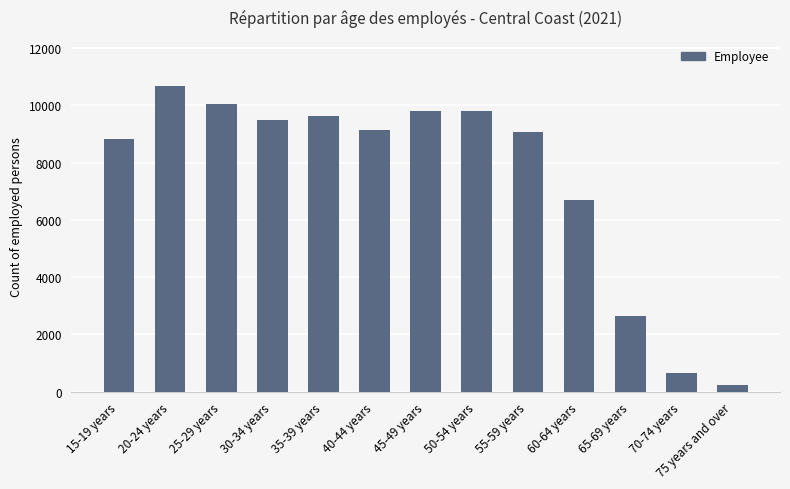

What is the change in value from 35-39 years to 70-74 years?

-8997